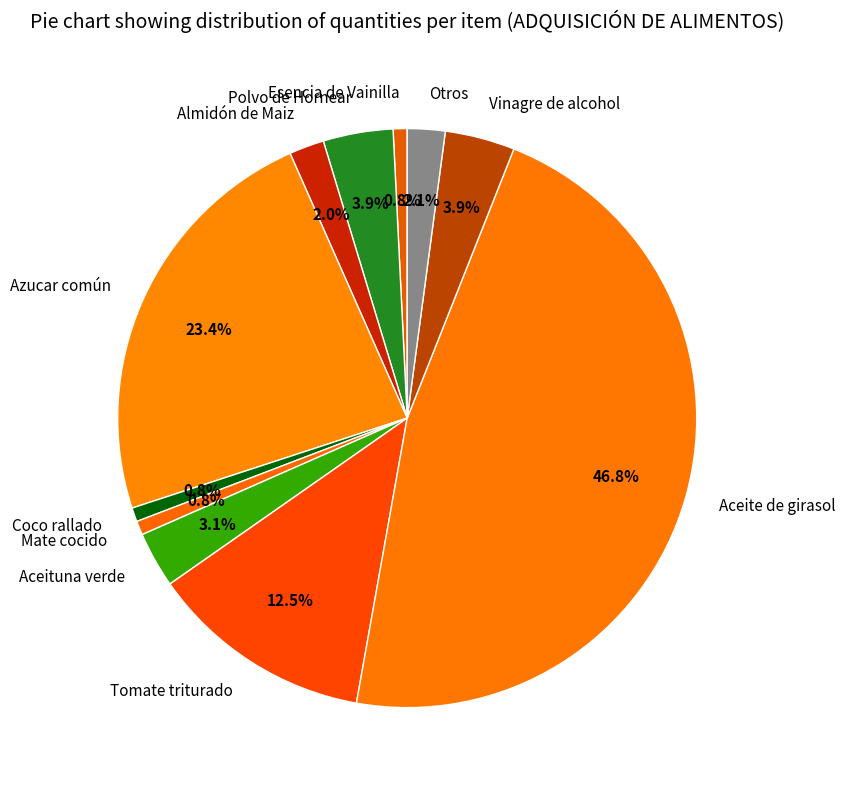

Combined, do Almidón de Maiz and Polvo de Hornear account for over 50%?

No